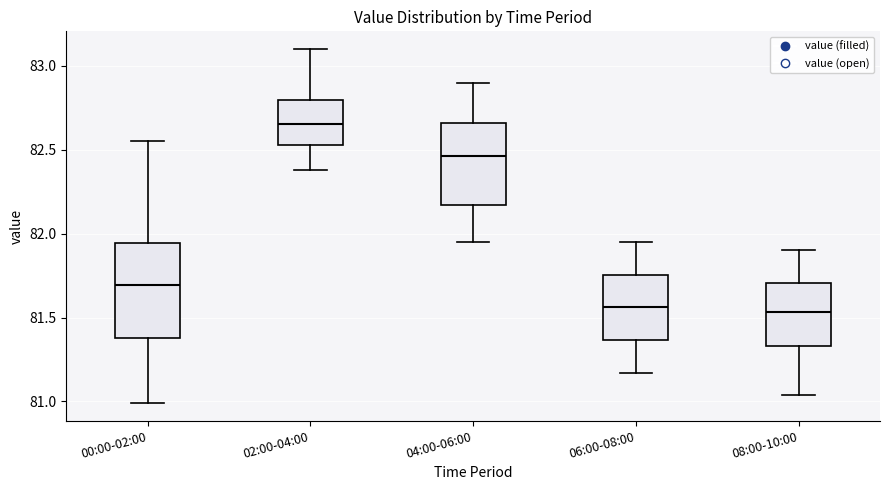

Reading left to right, transcribe this box plot: for each box, give where its median line is, the range the box spans, and where its two whiskers end, as read against the y-axis. The values are not printed on the chart, so give them approximately, as read against the axis.

00:00-02:00: median 81.70, box 81.40 to 81.95, whiskers 81.00 to 82.55
02:00-04:00: median 82.65, box 82.55 to 82.80, whiskers 82.40 to 83.10
04:00-06:00: median 82.45, box 82.15 to 82.65, whiskers 81.95 to 82.90
06:00-08:00: median 81.55, box 81.35 to 81.75, whiskers 81.15 to 81.95
08:00-10:00: median 81.55, box 81.35 to 81.70, whiskers 81.05 to 81.90